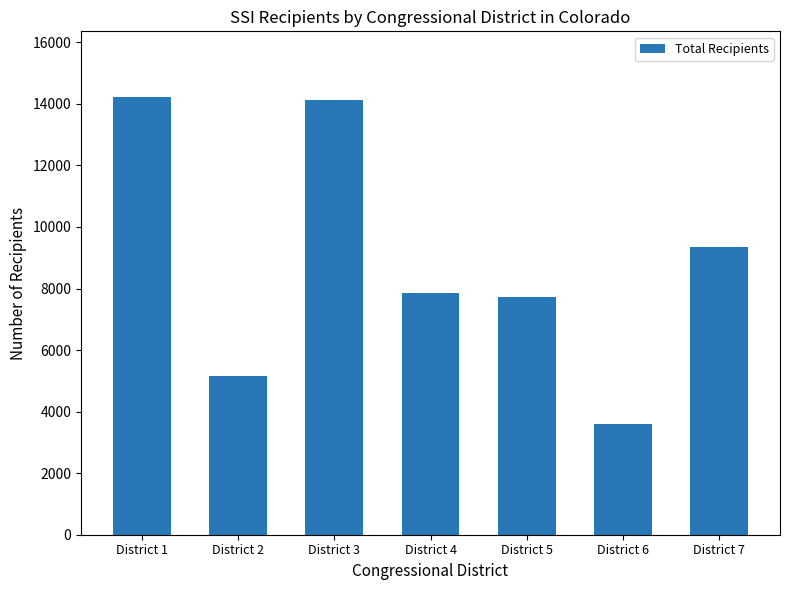

What is the sum of the values at District 2 and District 3?

19279